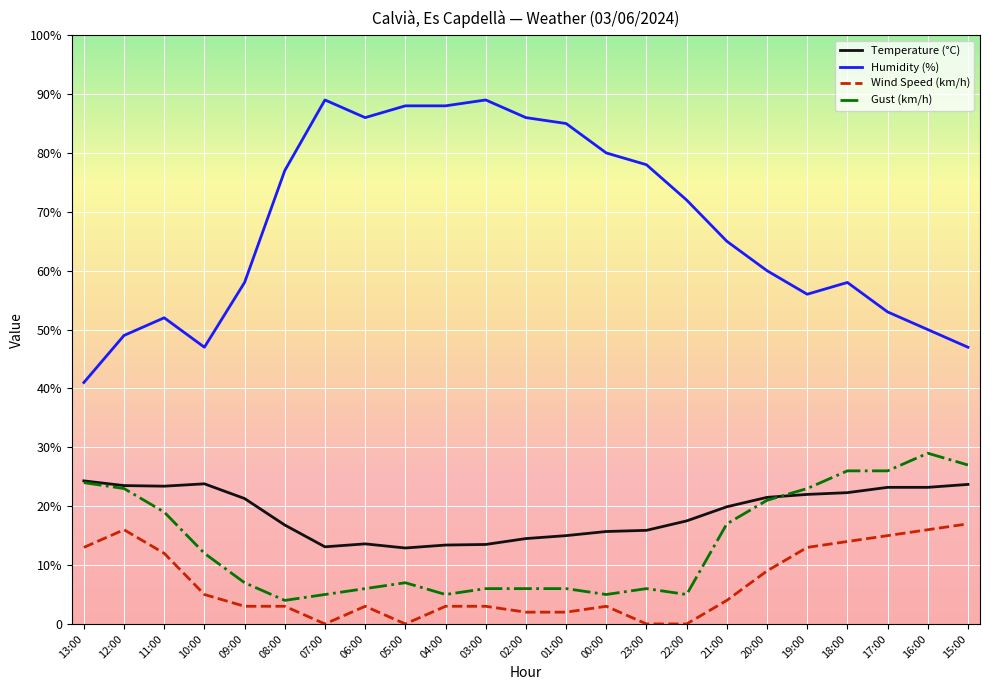

What are all the series names shown in the legend?

Temperature (°C), Humidity (%), Wind Speed (km/h), Gust (km/h)